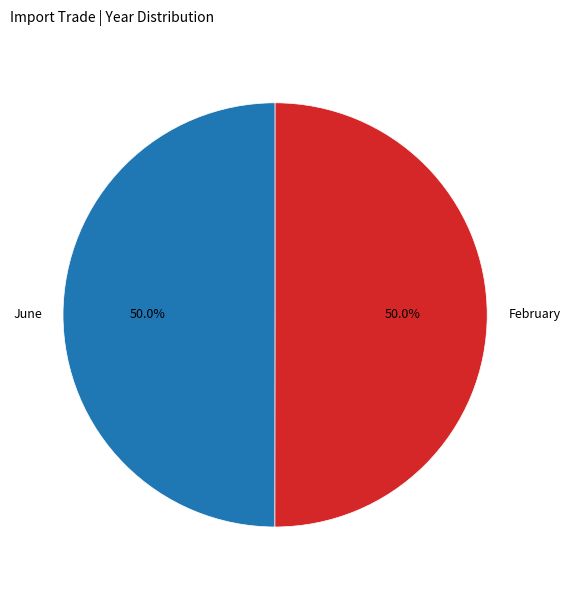

Is the sum of June and February greater than half?

Yes